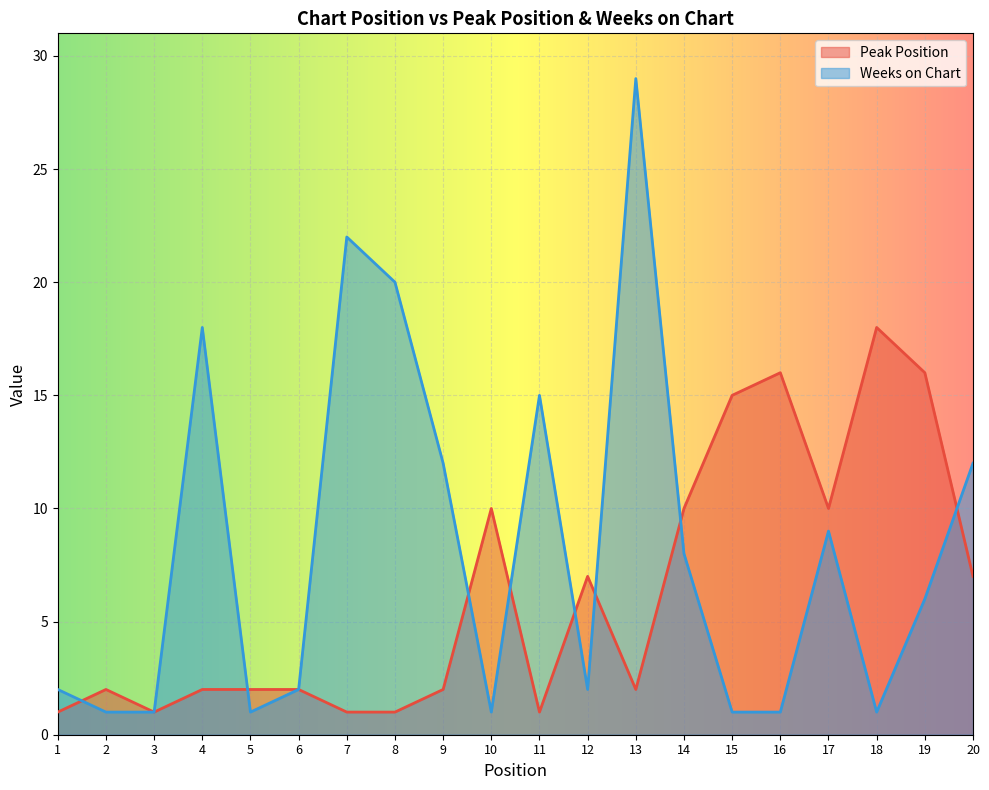

What are all the series names shown in the legend?

Peak Position, Weeks on Chart